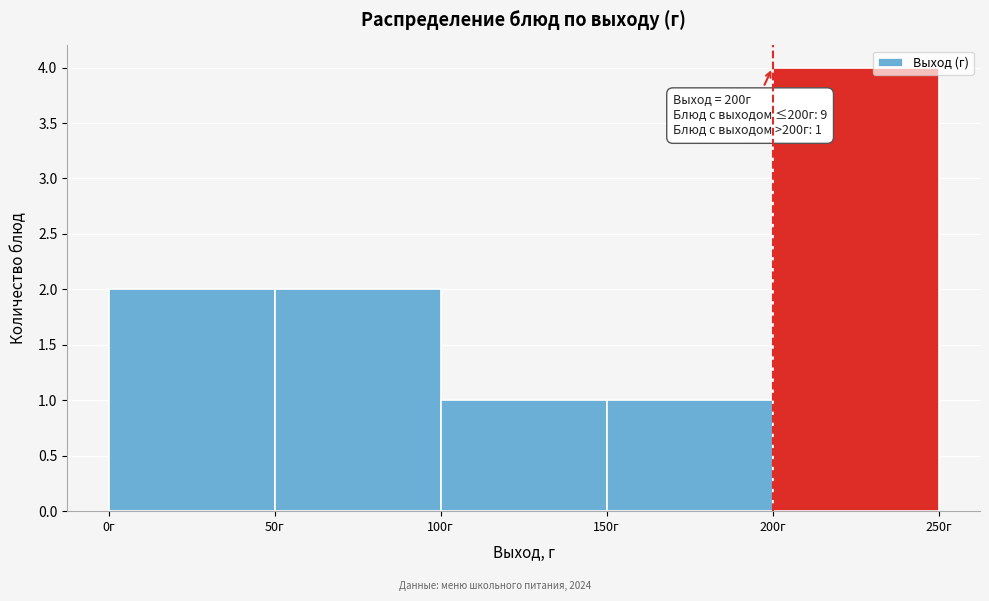

Over which range of the x-axis is the bar tallest?

200 to 250